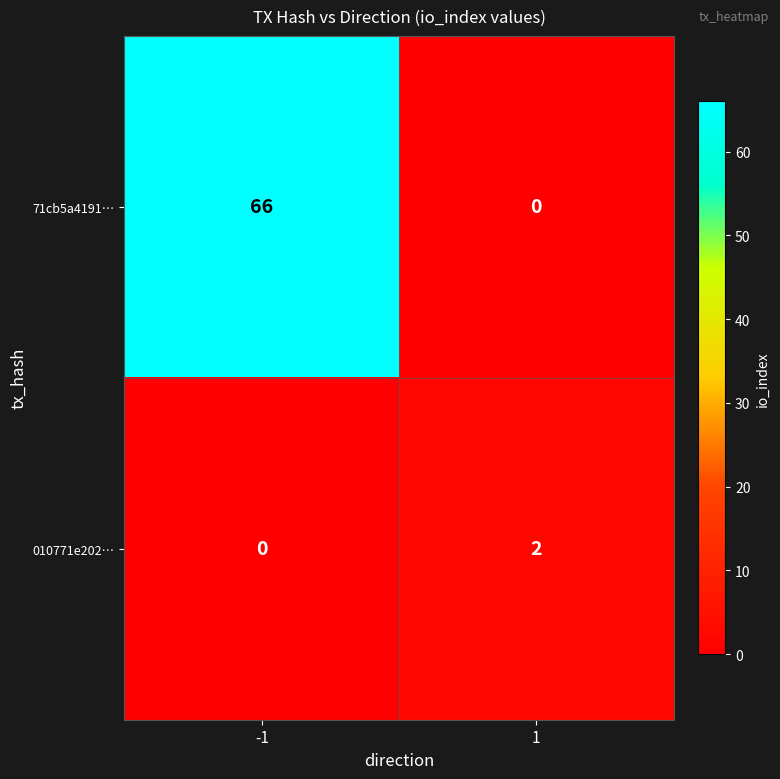

Between -1 and 1, which series saw the biggest shift?

71cb5a4191…